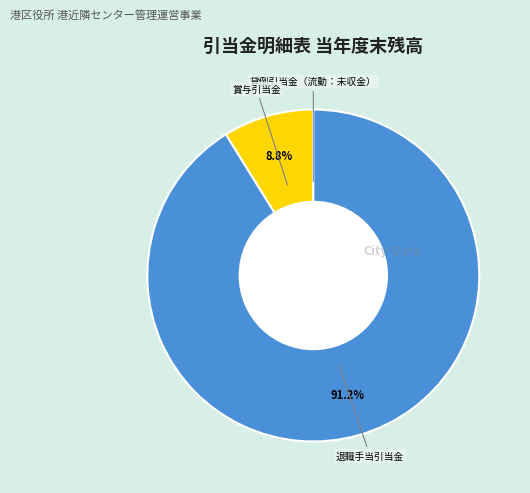

To the nearest percent, what is the average slice percentage?

33%